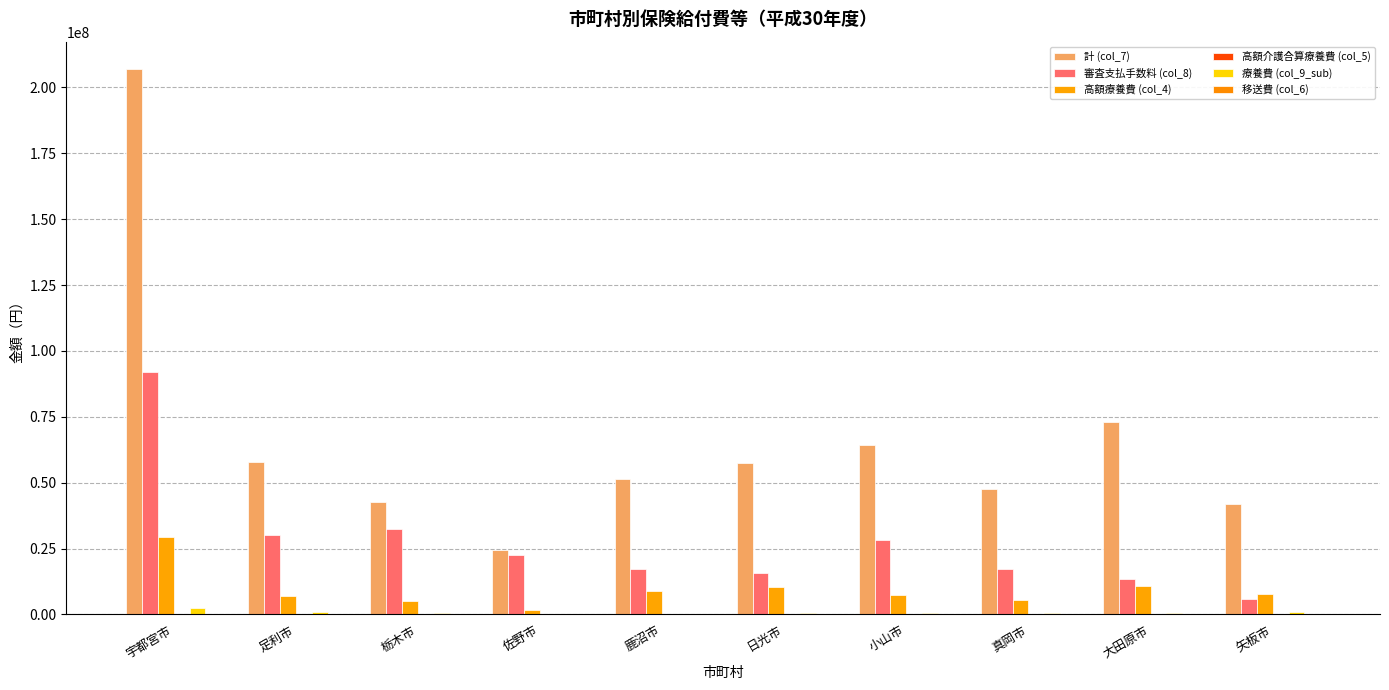

What is the label of the 5th bar from the left?

鹿沼市